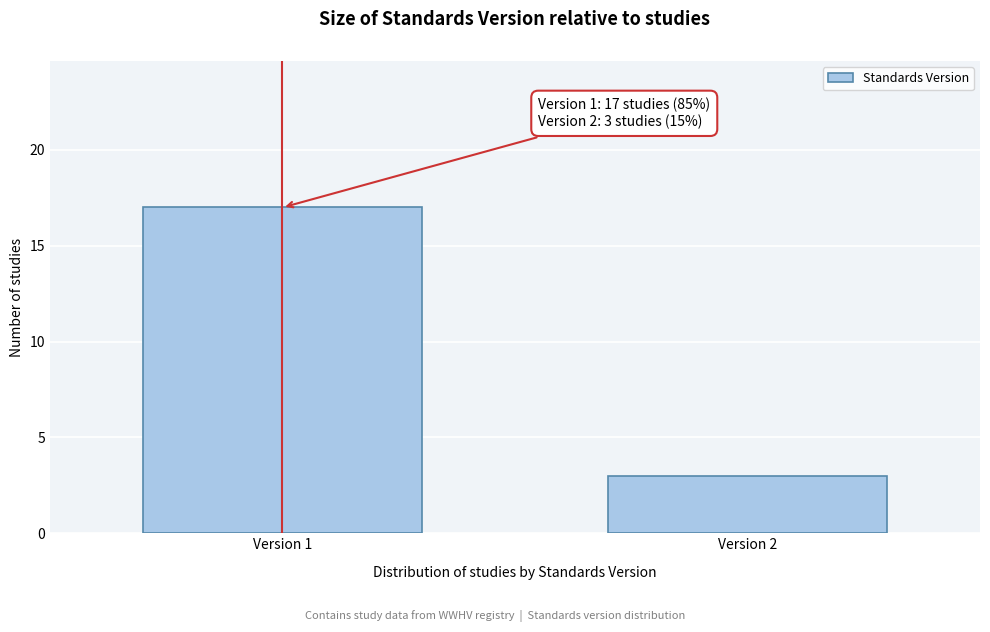

Reading left to right, transcribe all the data shown in this chart.

17	3